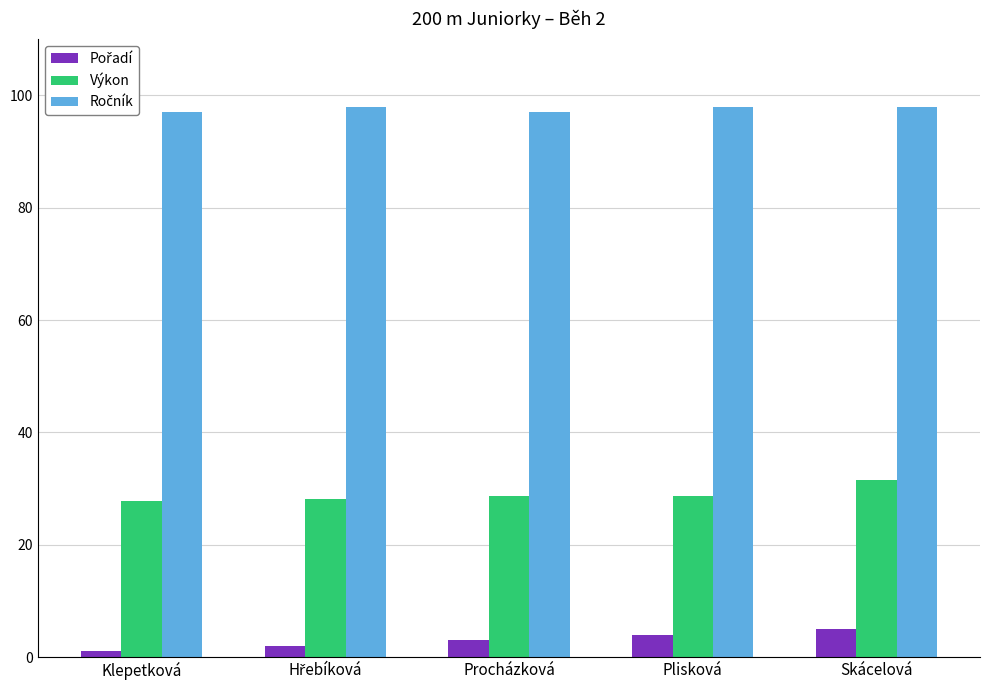

Count the number of categories in the chart.

5